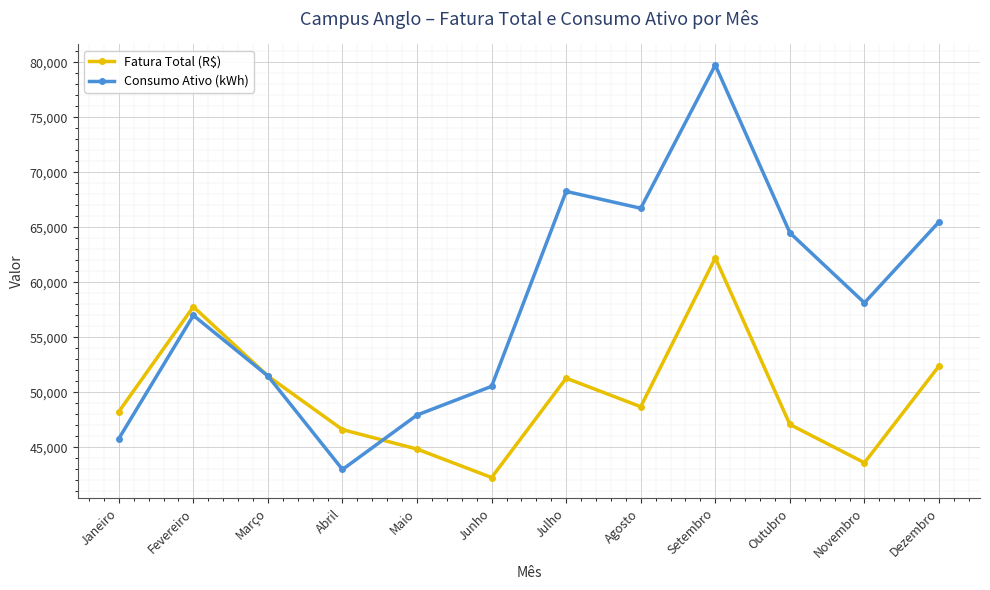

At which label does Fatura Total (R$) reach its peak?

Setembro